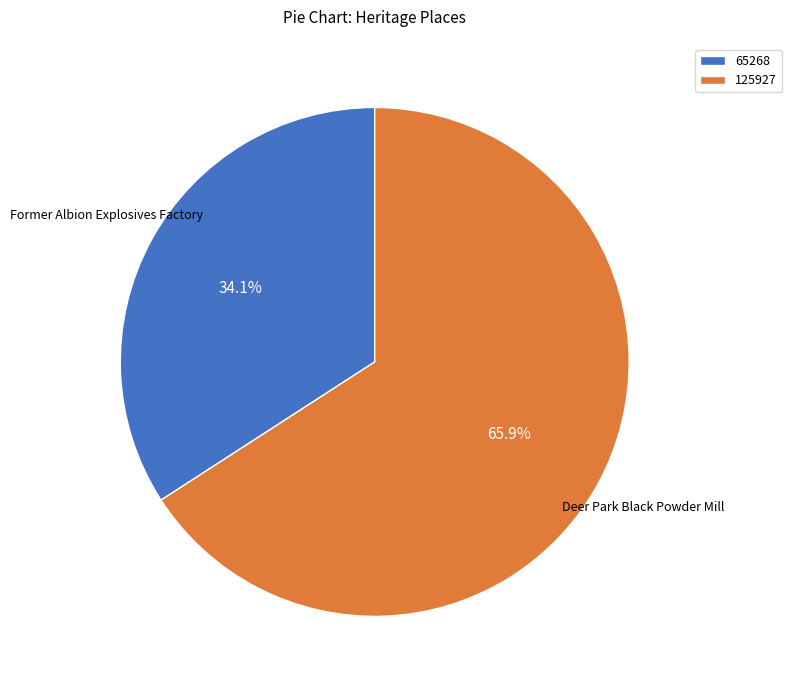

What is the largest slice in the pie chart?

125927